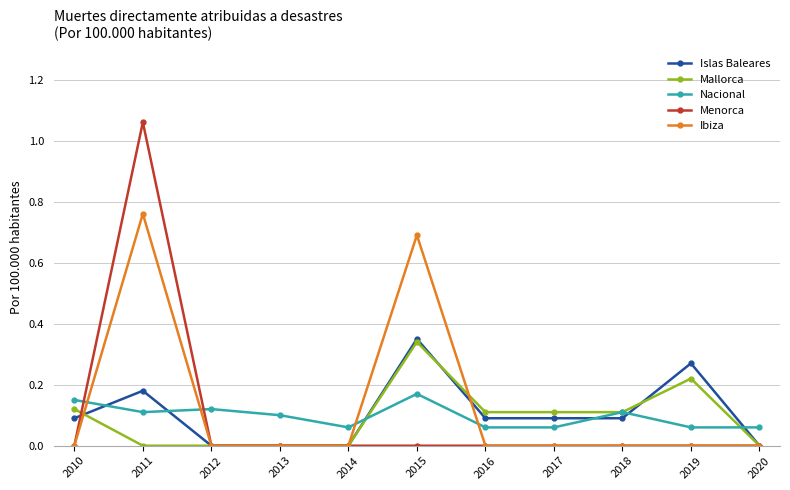

True or false: Ibiza has a value of 0.0 at 2018.

True